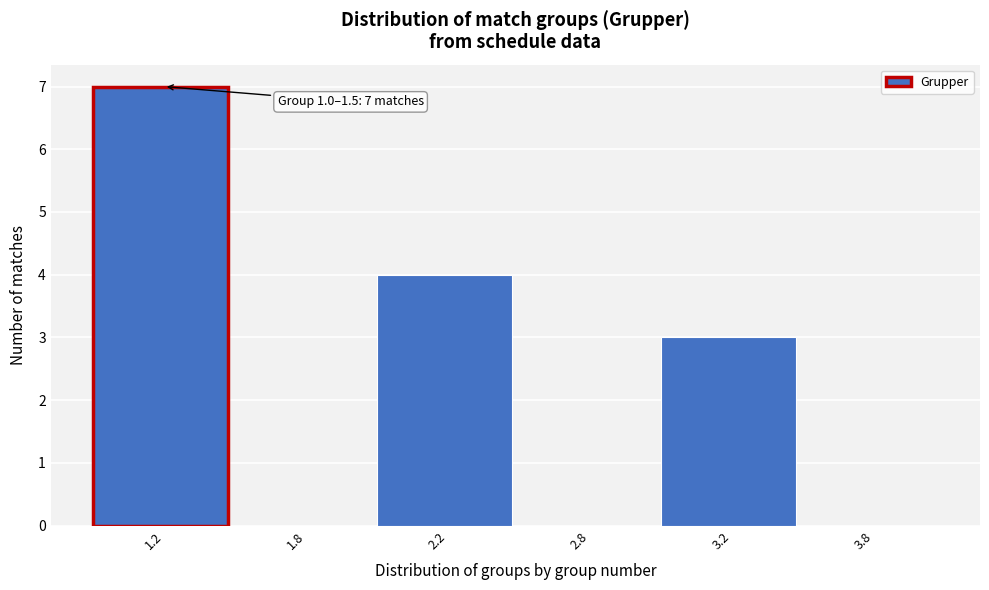

Reading right to left, transcribe all the data shown in this chart.

3.8=0	3.2=3	2.8=0	2.2=4	1.8=0	1.2=7